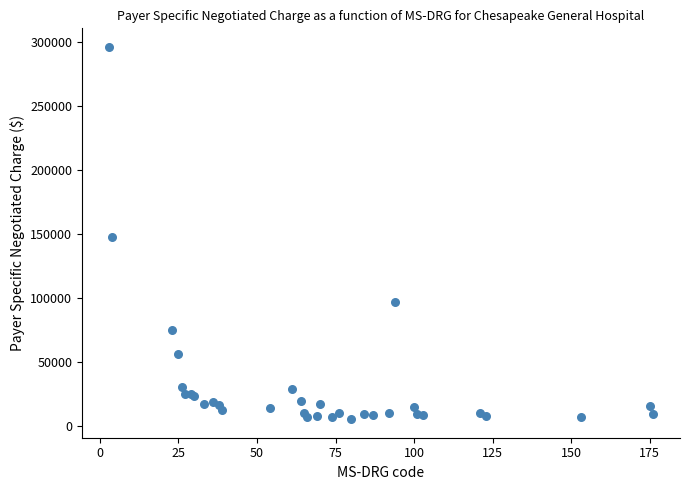

What Y value in the scatter plot is closest to 150649?

147382